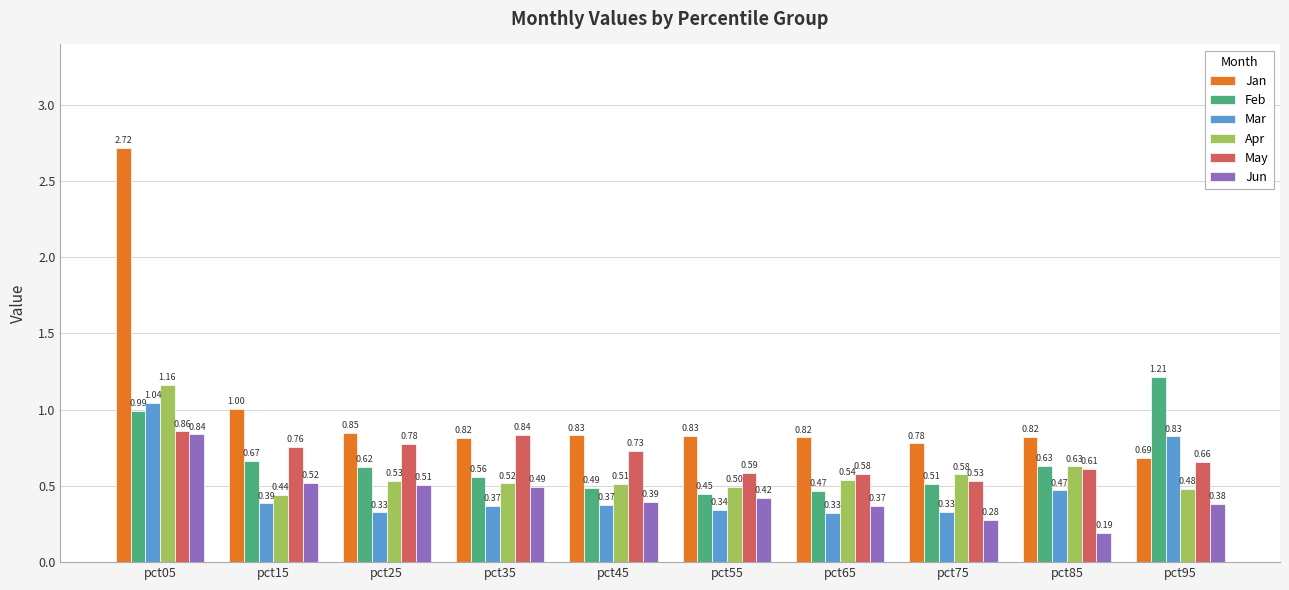

Rank the series at pct95 from highest to lowest value.

Feb, Mar, Jan, May, Apr, Jun